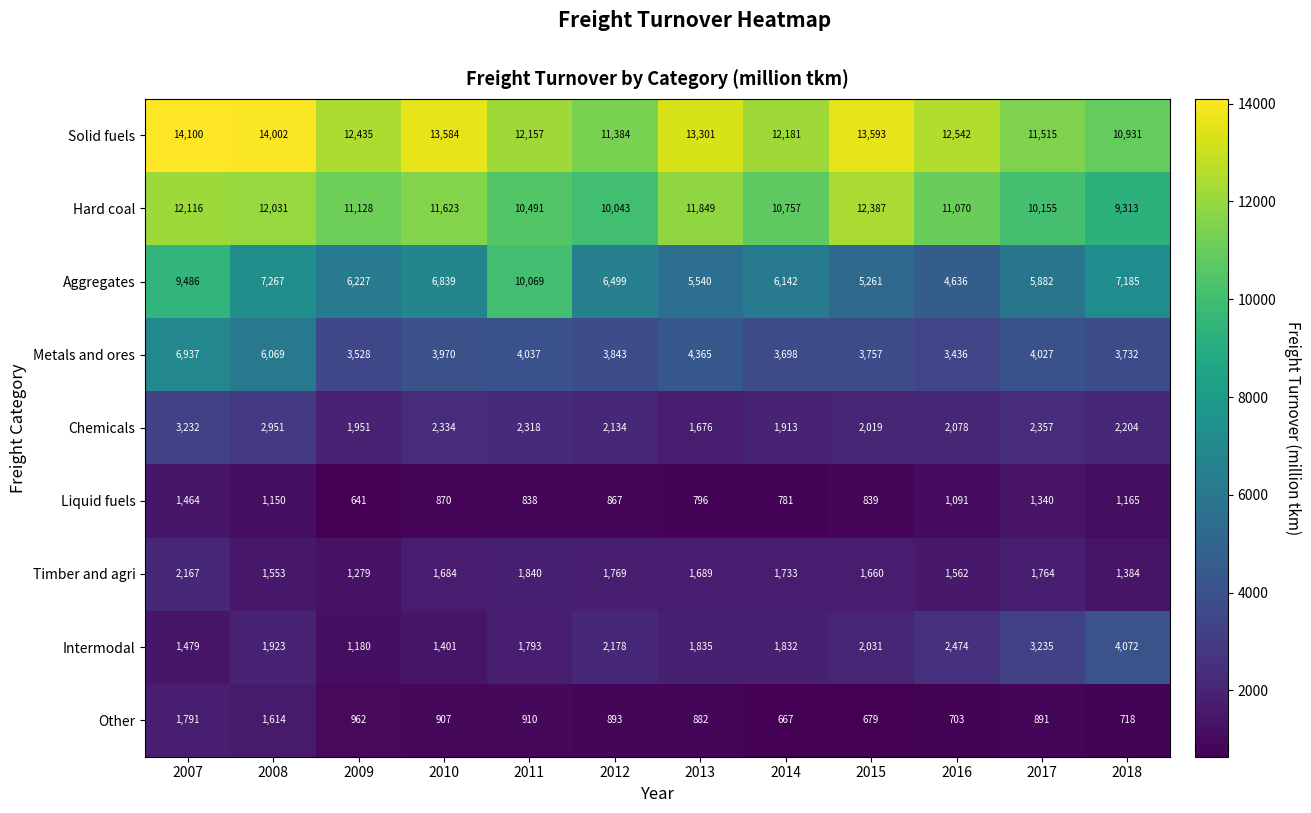

True or false: Metals and ores has a value of 4573 at 2016.

False